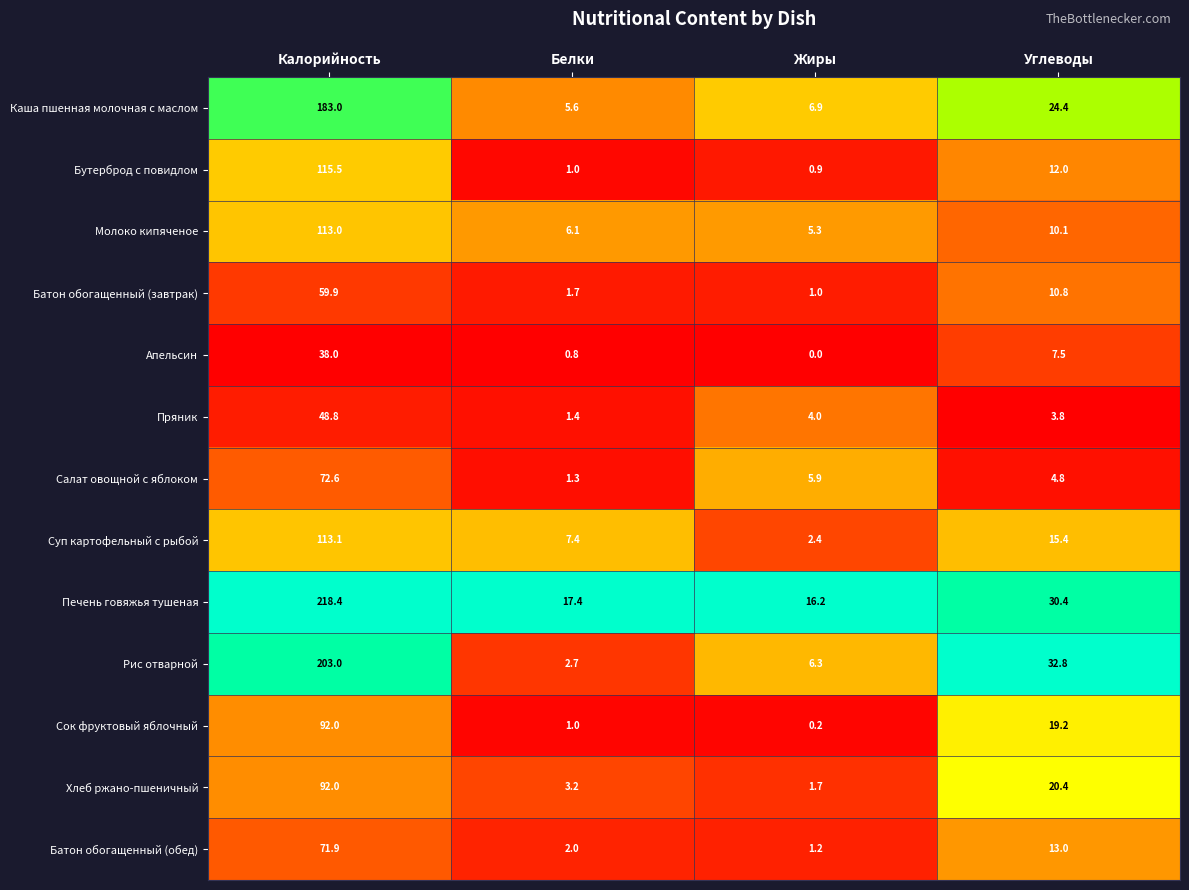

Between Калорийность and Белки, which series saw the biggest shift?

Печень говяжья тушеная